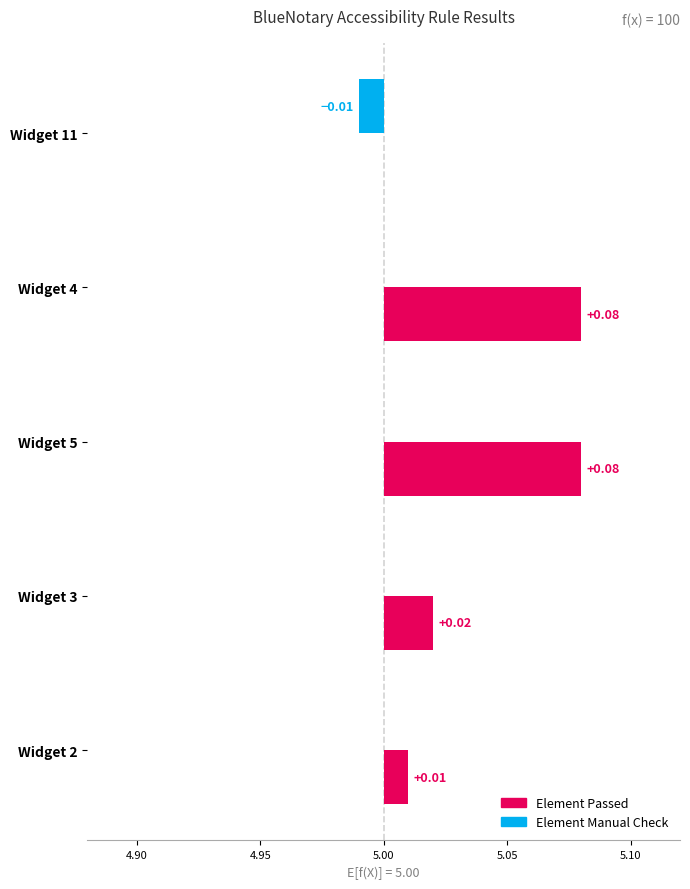

What are all the series names shown in the legend?

Element Passed, Element Manual Check